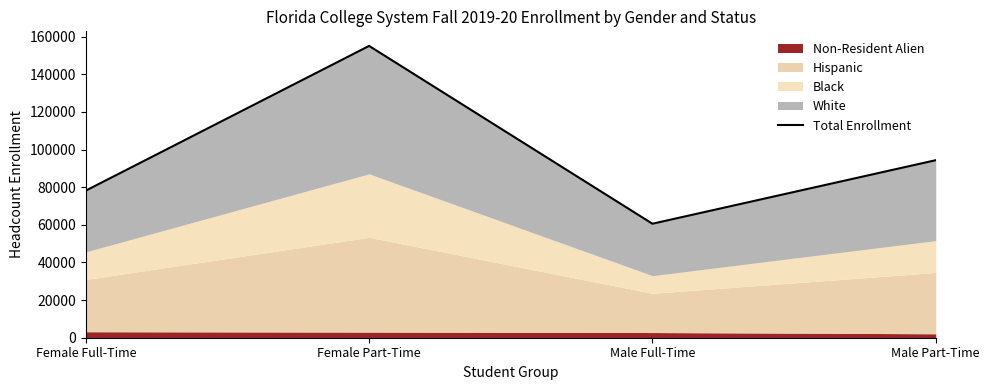

Where is the first local maximum?

Female Part-Time